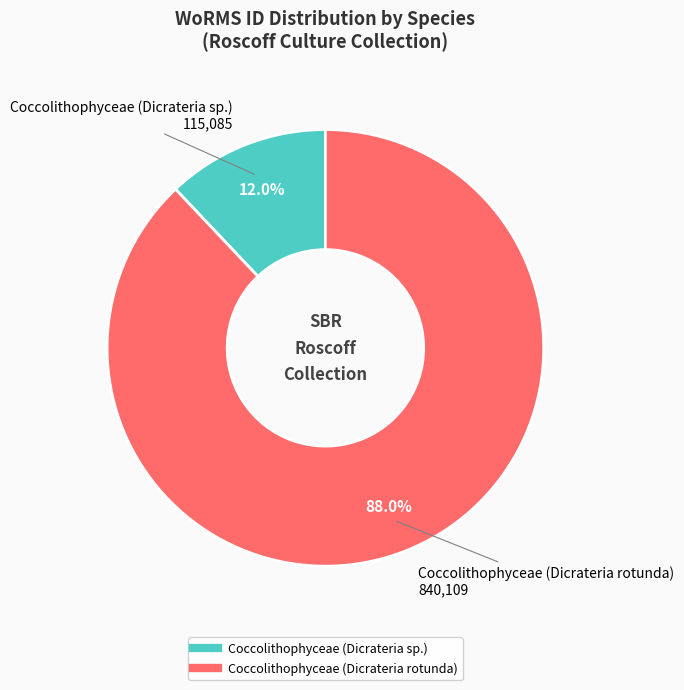

Which category accounts for the majority?

Coccolithophyceae (Dicrateria rotunda)